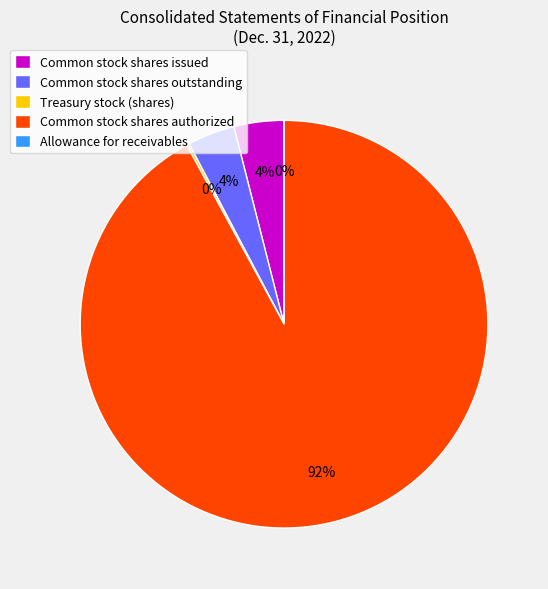

What is the largest slice in the pie chart?

Common stock shares authorized